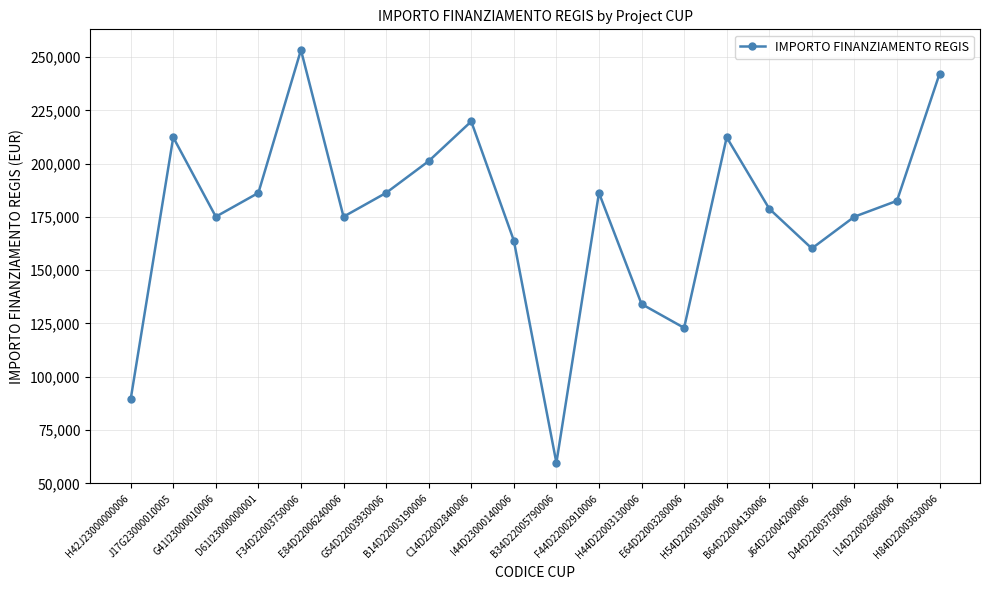

Reading left to right, extract all data points from this chart.

89419.6	212371.5	175113.3	186290.8	253355.4	175113.3	186290.8	201194.0	219823.1	163935.9	59613.0	186290.8	134129.4	122951.9	212371.5	178839.1	160210.1	175113.3	182565.0	242178.0